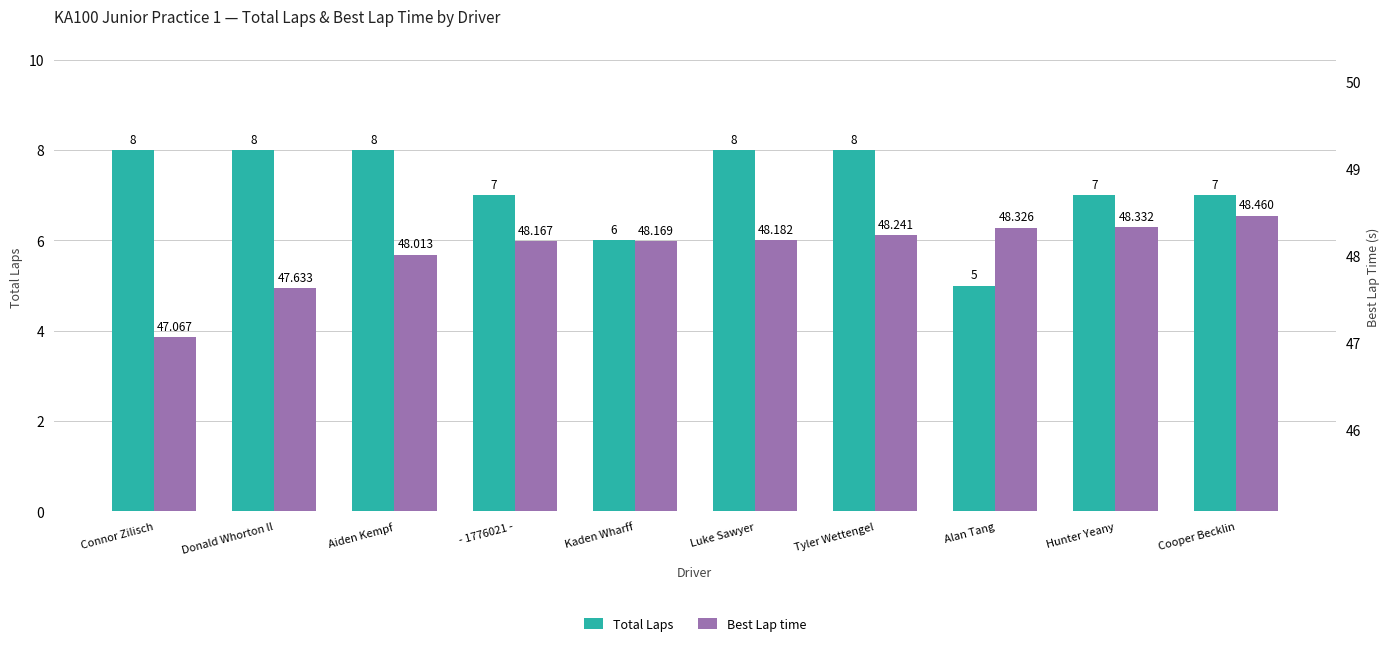

Reading right to left, what are all the values shown in this chart?

Total Laps: 7.0	7.0	5.0	8.0	8.0	6.0	7.0	8.0	8.0	8.0
Best Lap time: 48.5	48.3	48.3	48.2	48.2	48.2	48.2	48.0	47.6	47.1